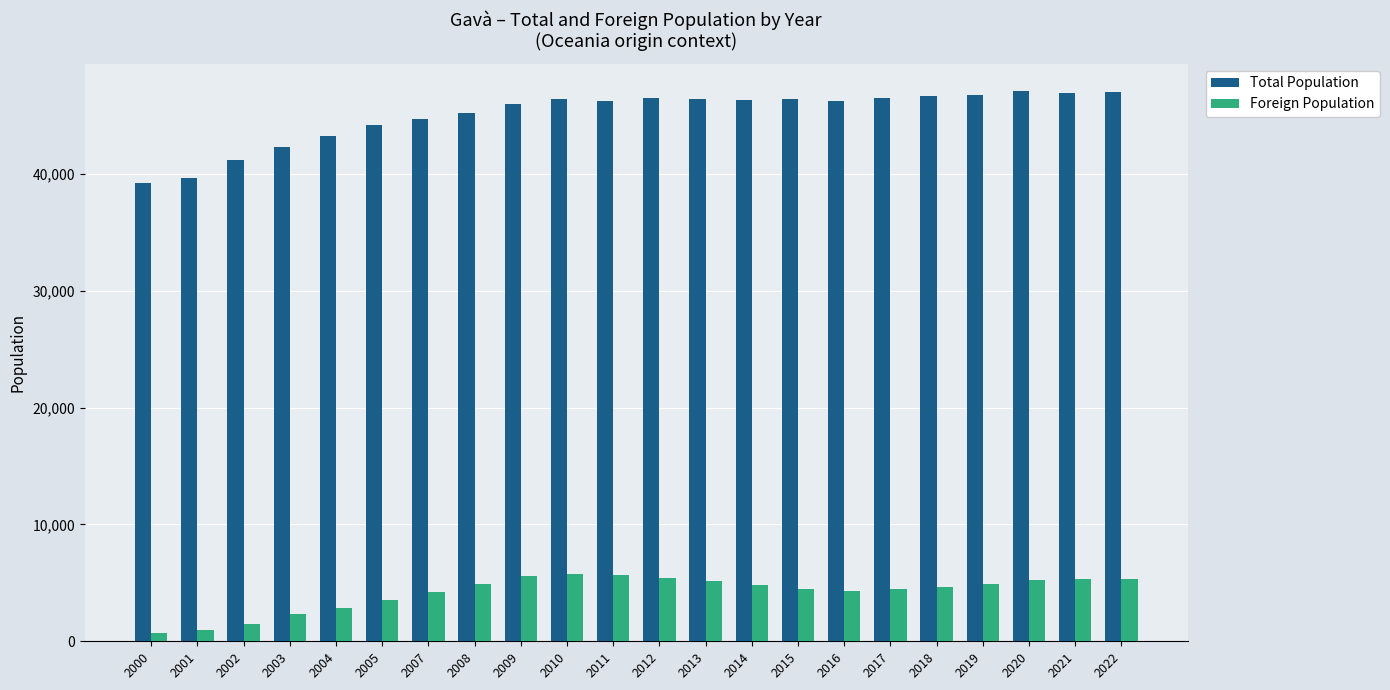

The value of Total Population at 2003 is 42304. True or false?

True